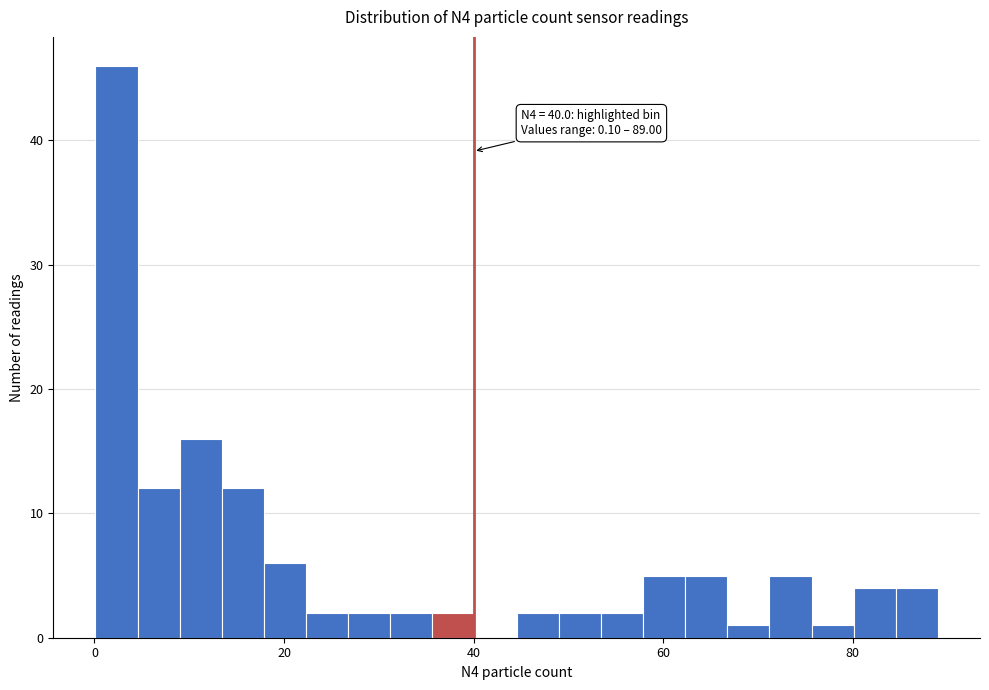

Read against the x-axis, roughly where is the centre of the tallest bar?

2